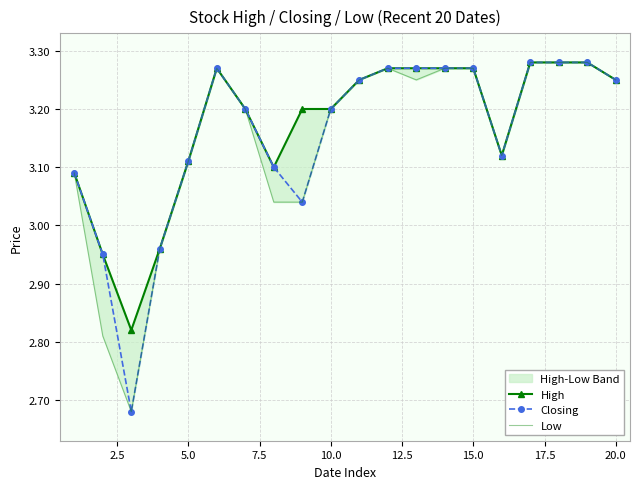

The value of Closing at 12.5 is 5.0. True or false?

False